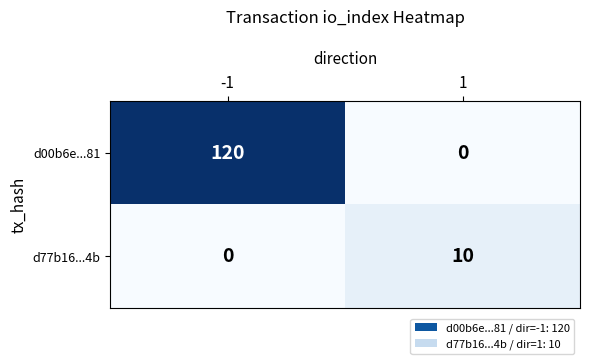

True or false: d00b6e...81 has a value of 66 at 1.

False